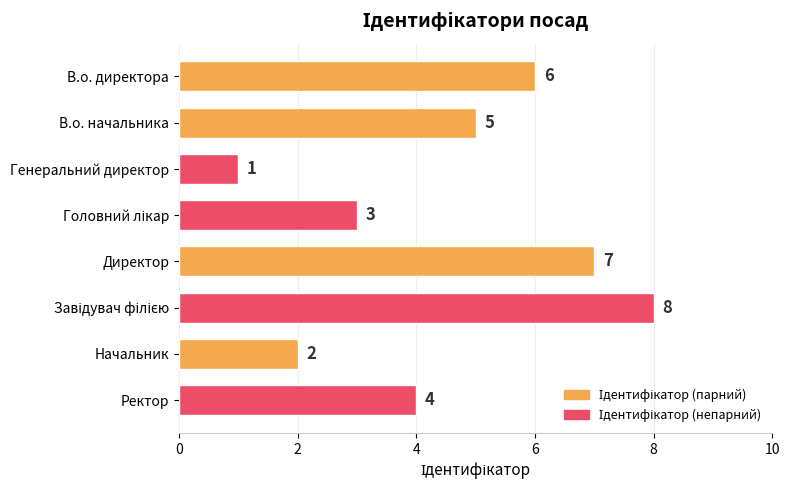

What is the maximum value shown in the chart?

8